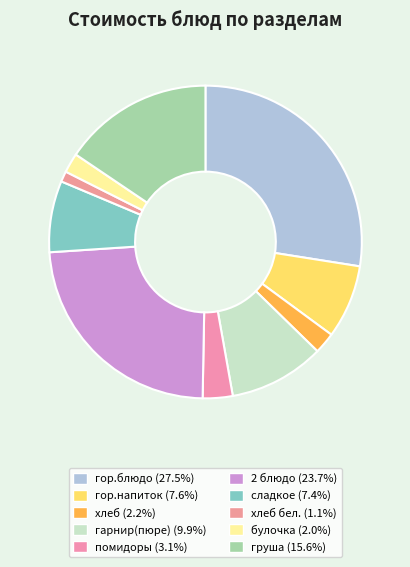

How many slices are in this pie chart?

10